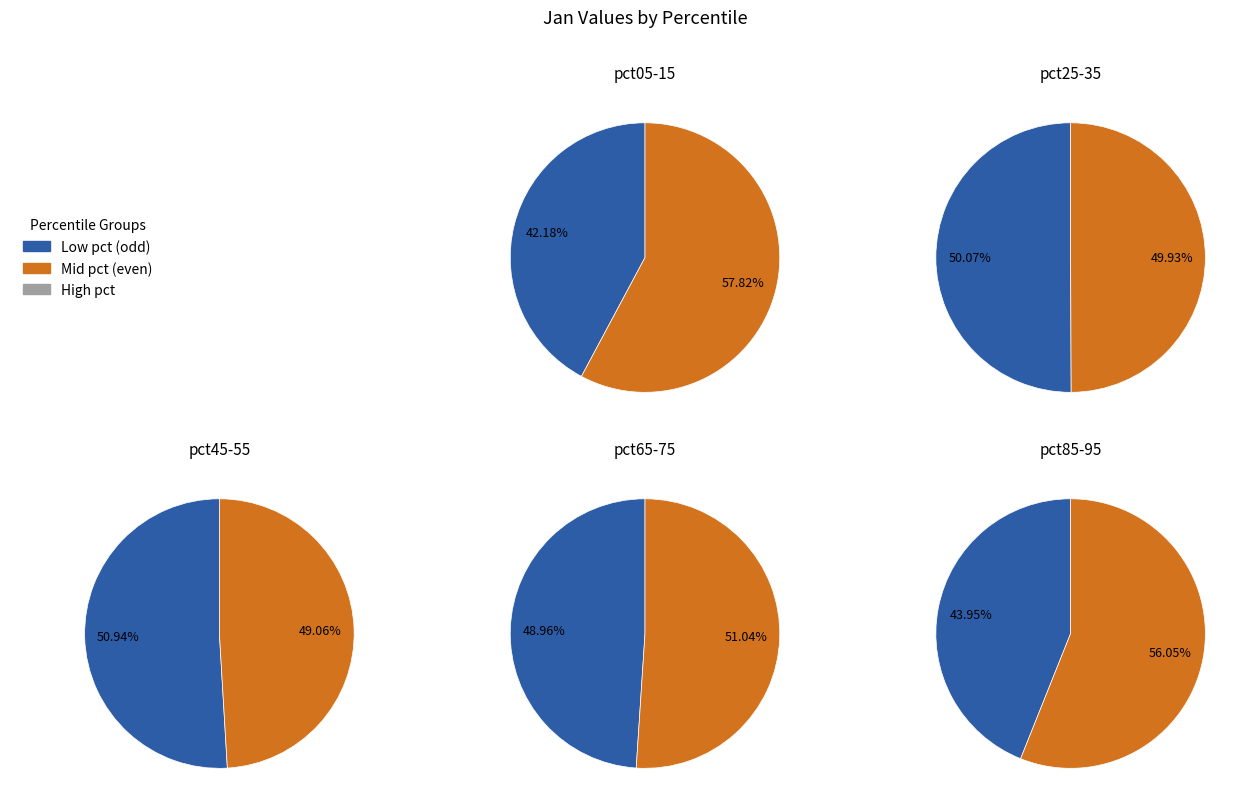

What is the smallest slice in the pie chart?

pct05